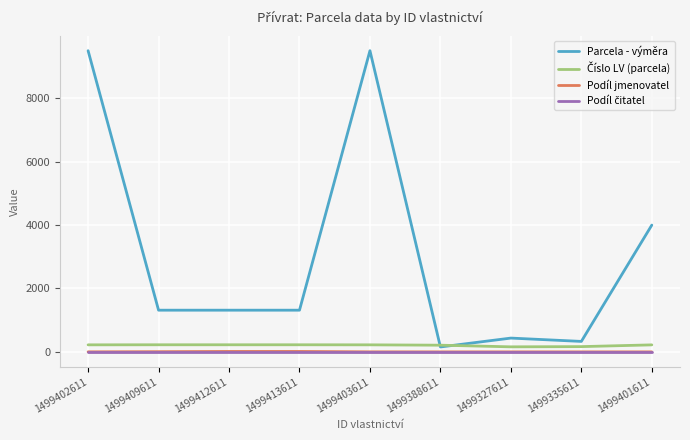

Which series changed the most between 1499412611 and 1499401611?

Parcela - výměra